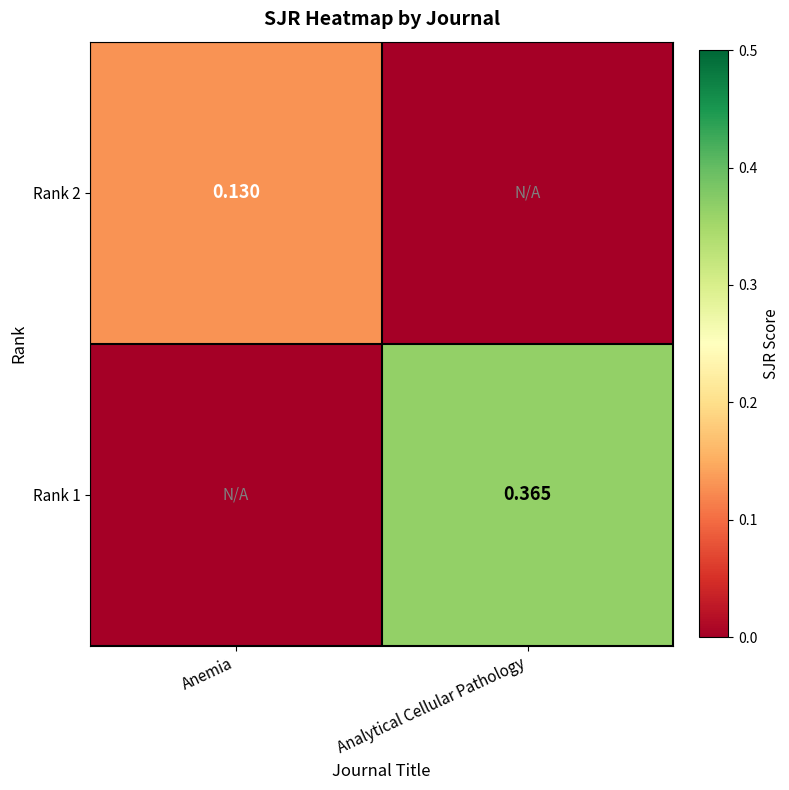

What is the approximate value of Rank 1 at Analytical Cellular Pathology?

0.4